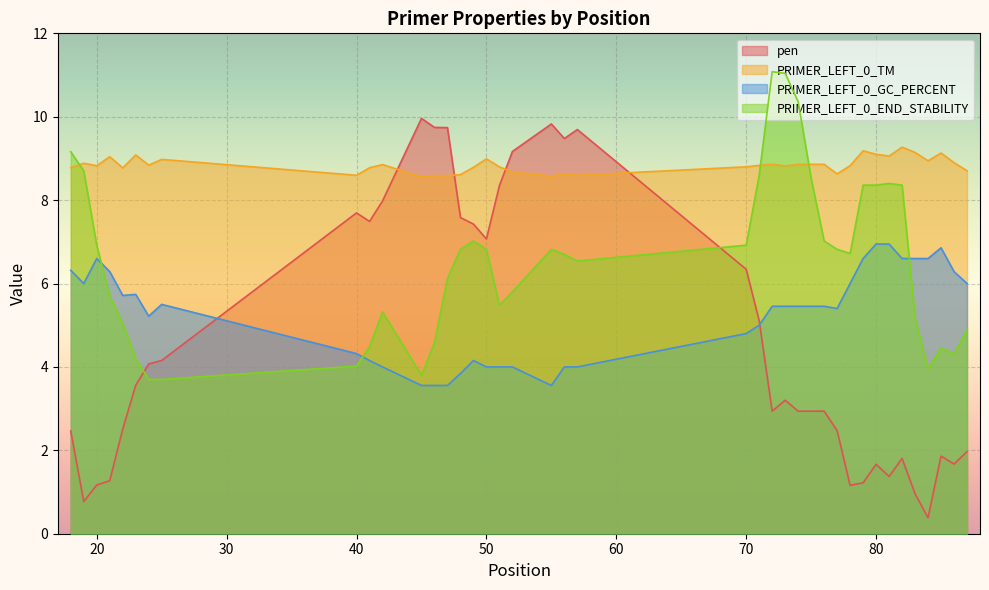

Is the value of PRIMER_LEFT_0_TM at 57 greater than the value of PRIMER_LEFT_0_GC_PERCENT at 55?

Yes